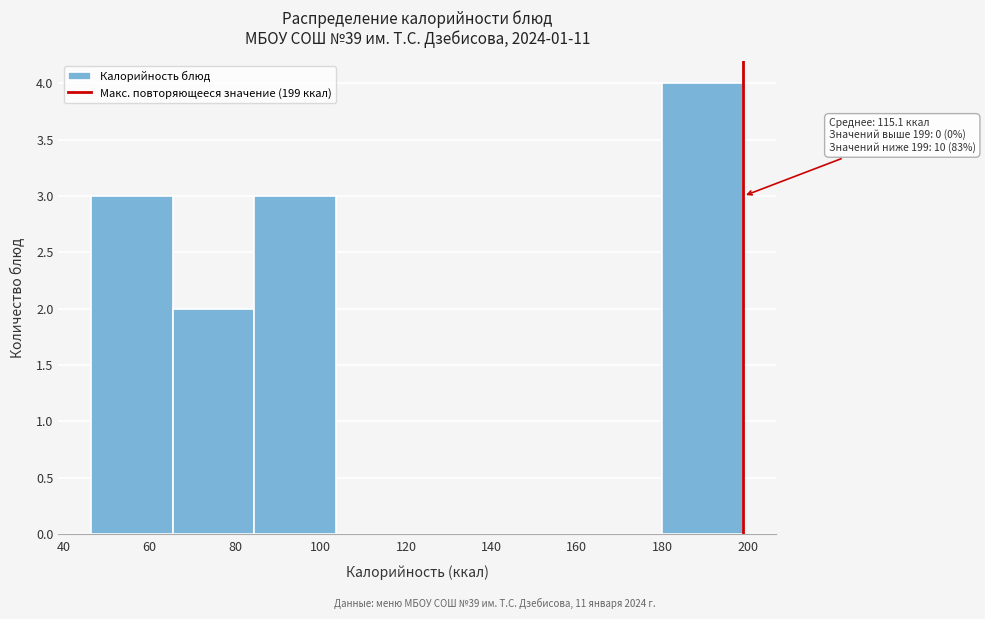

Over which range of the x-axis is the bar tallest?

180 to 200